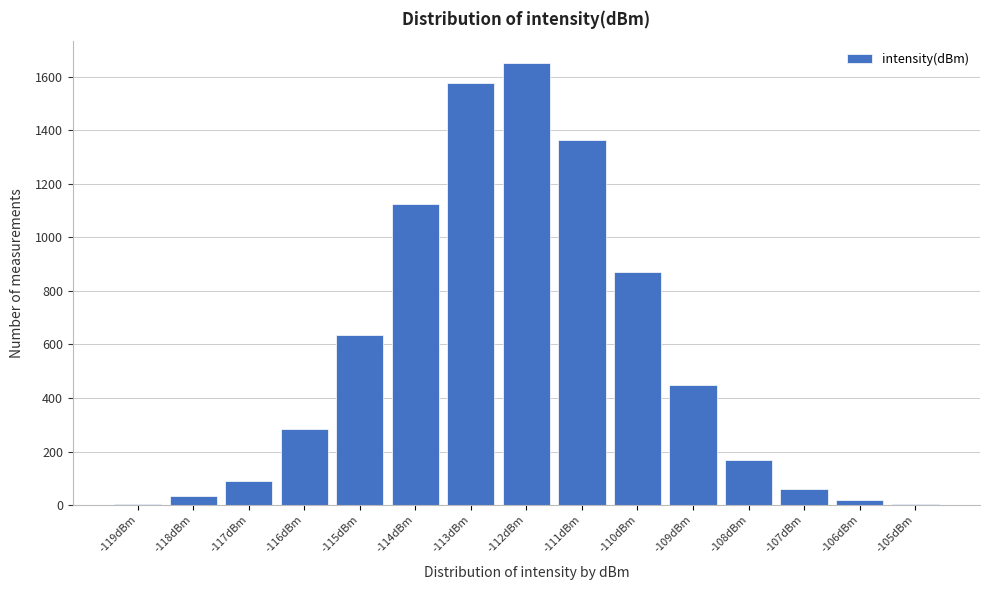

What is the sum of all values?

8334